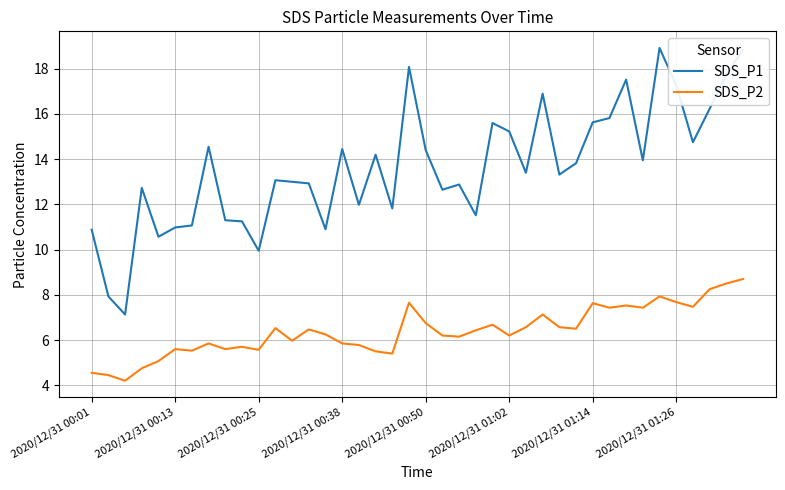

True or false: SDS_P1 and SDS_P2 intersect in this chart.

False